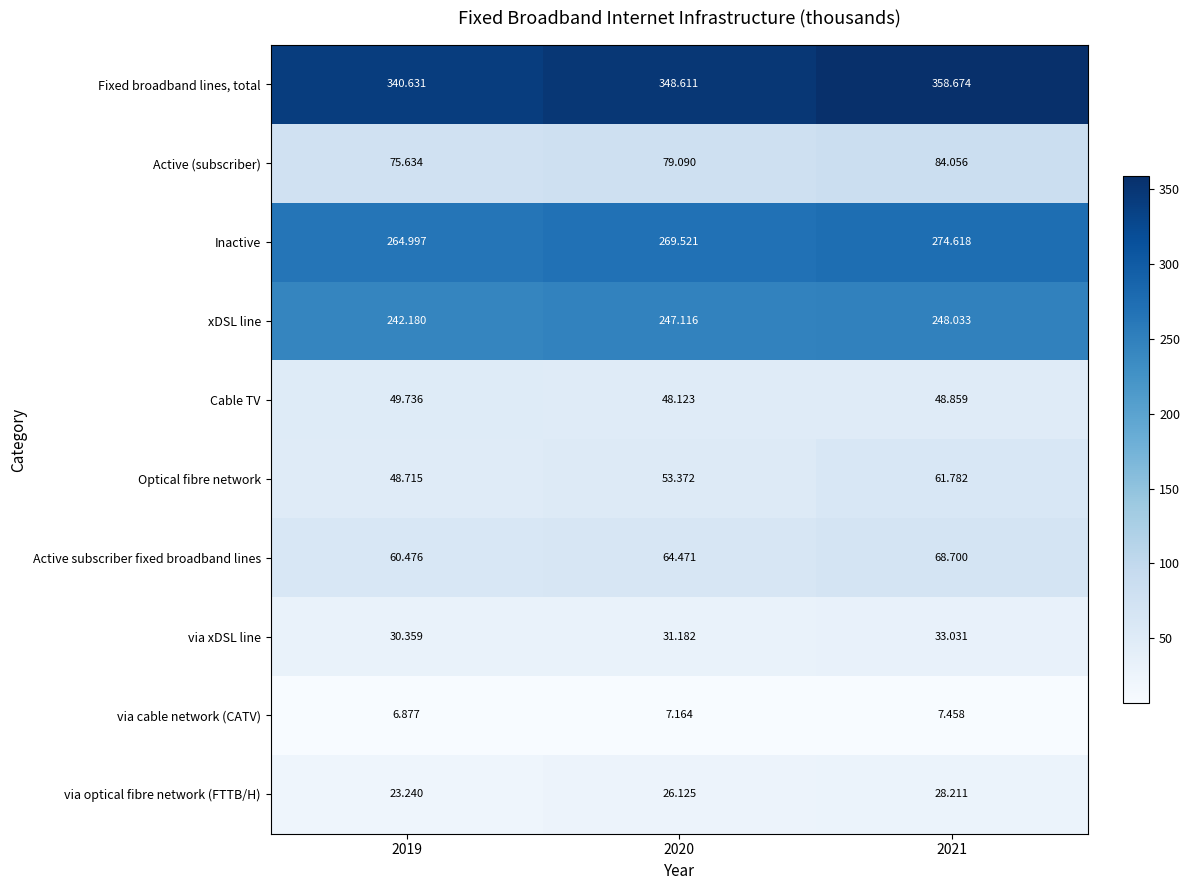

Which series has the widest spread of values?

Fixed broadband lines, total